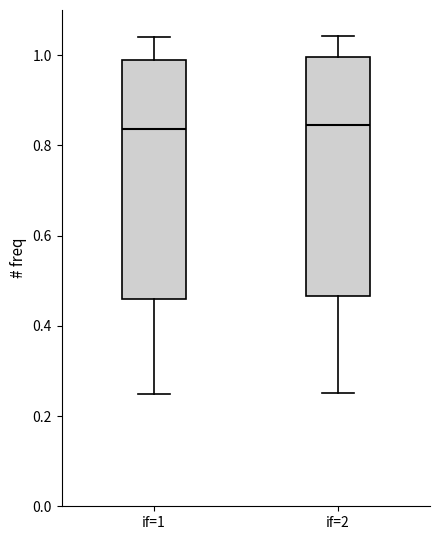

Reading left to right, transcribe this box plot: for each box, give where its median line is, the range the box spans, and where its two whiskers end, as read against the y-axis. The values are not printed on the chart, so give them approximately, as read against the axis.

if=1: median 0.84, box 0.46 to 1.00, whiskers 0.24 to 1.04
if=2: median 0.84, box 0.46 to 1.00, whiskers 0.26 to 1.04